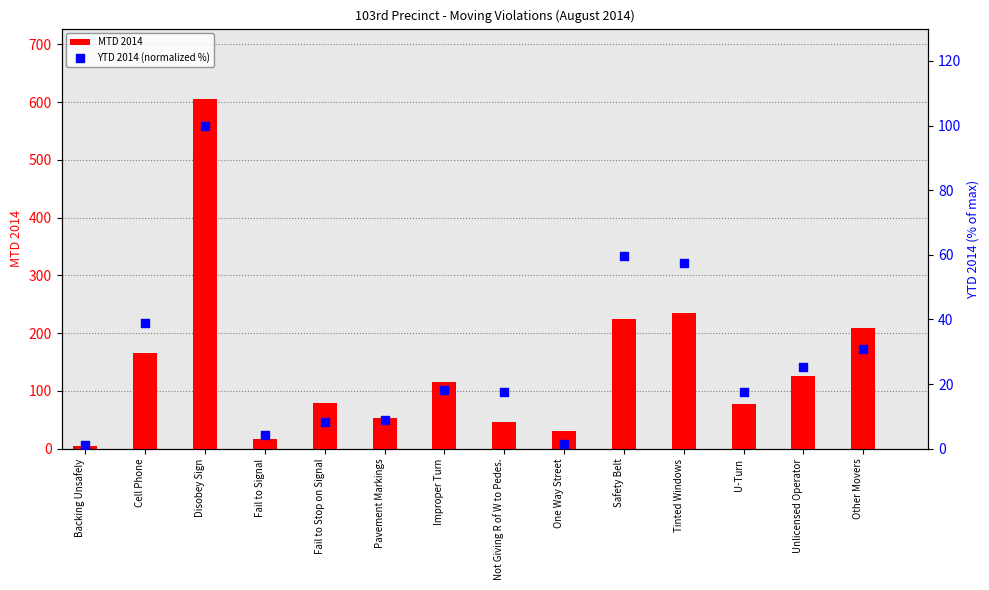

What are all the series names shown in the legend?

MTD 2014, YTD 2014 (normalized %)